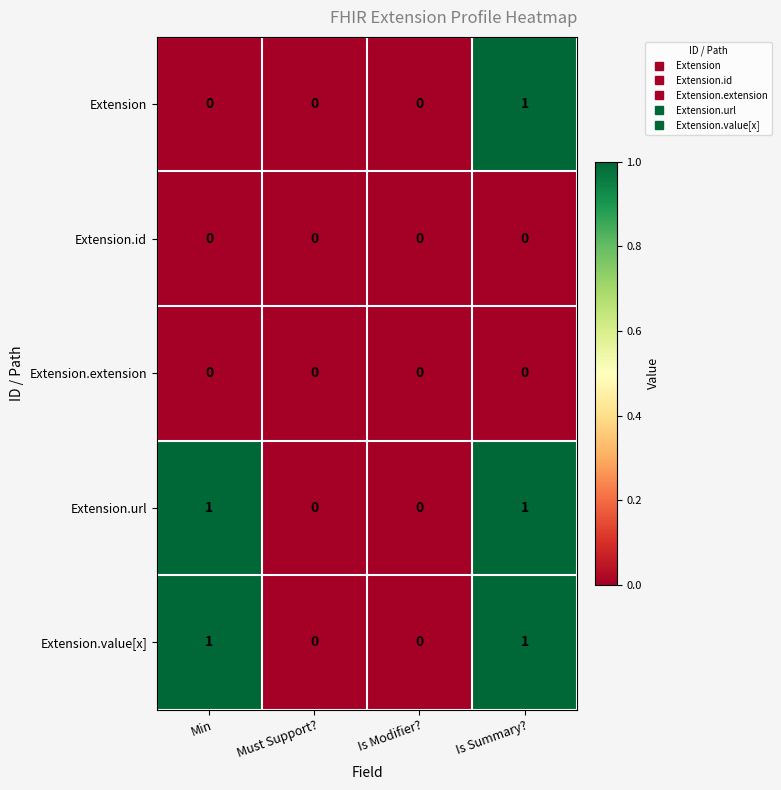

Count the Extension values in the range 0 to 1.

4